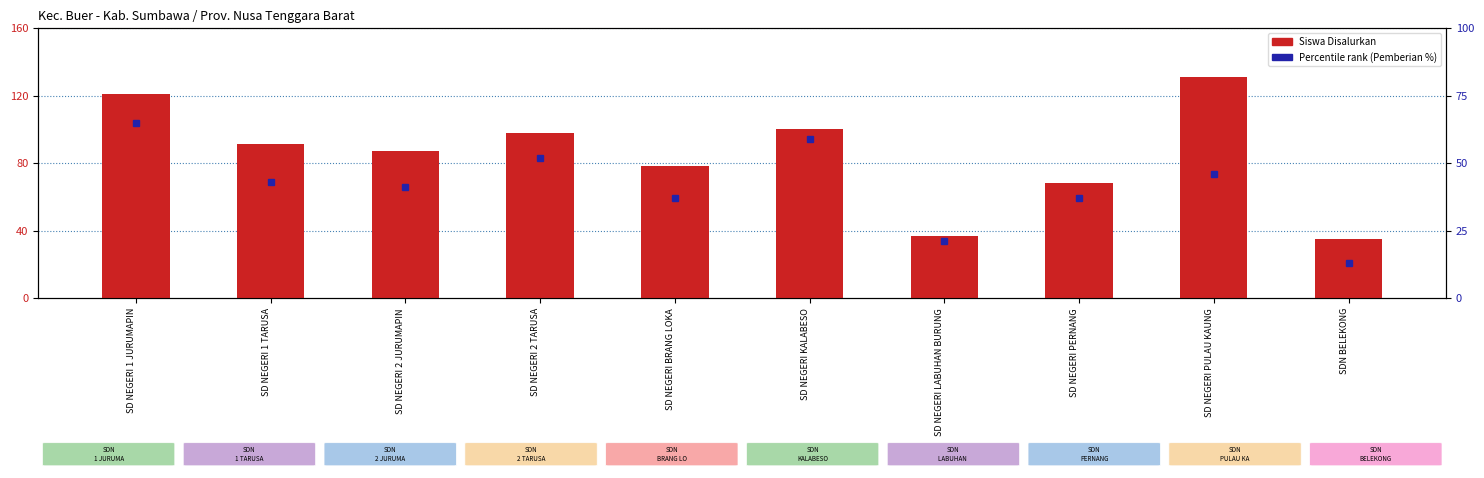

Is it true that Percentile rank (Pemberian %) equals 91 at SD NEGERI 1 JURUMAPIN?

False